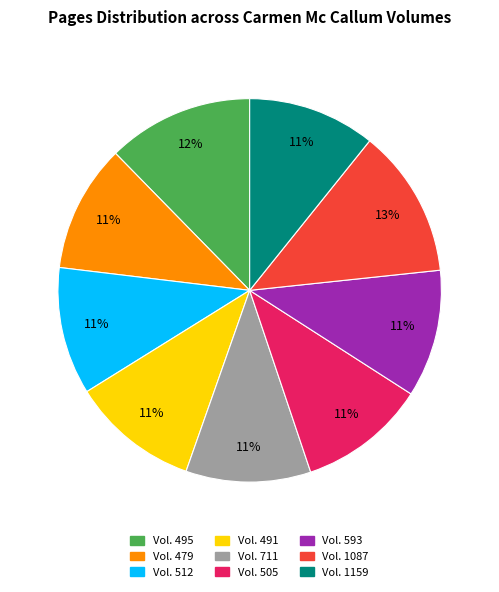

How many segments does this pie chart have?

9